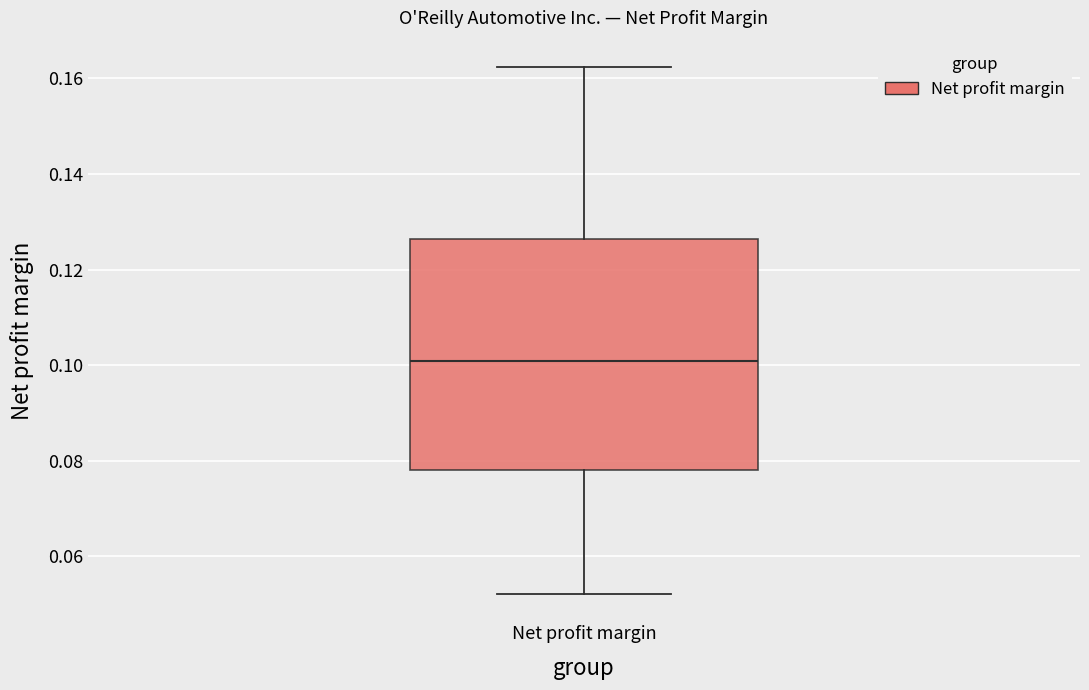

Read this box plot against the y-axis: the position of the median line, the range covered by the box, and the ends of both whiskers. The values are not printed on the chart, so give them approximately, as read against the axis.

median 0.100, box 0.078 to 0.126, whiskers 0.052 to 0.162